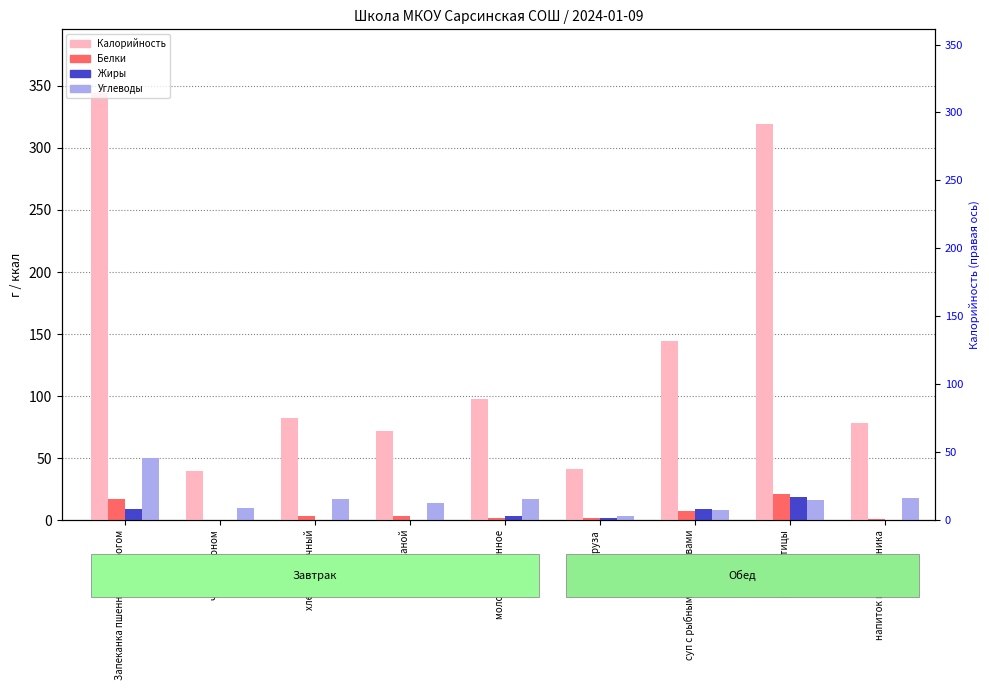

How many values in the Углеводы series are below 16?

4